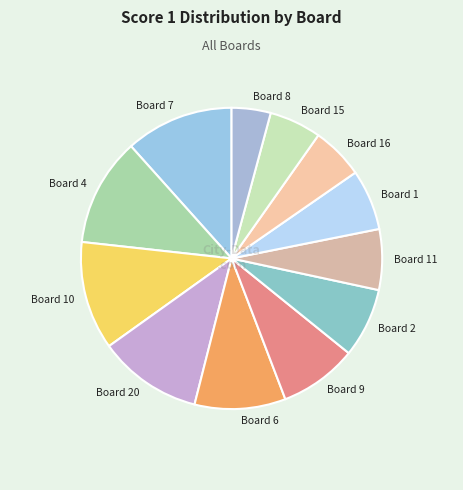

The Board 2 slice represents 7% of the pie. True or false?

True